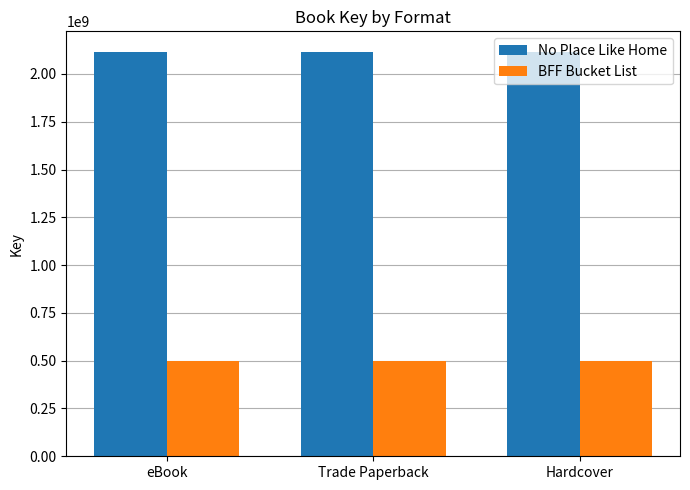

What is the total value across all series at Hardcover?

2617777760